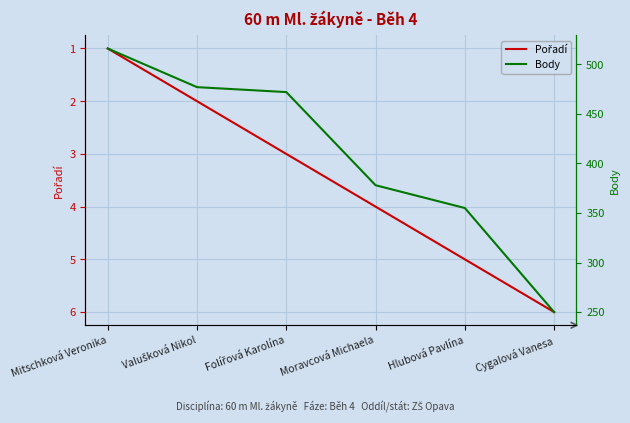

Rank the series by their average value, from lowest to highest.

Pořadí, Body